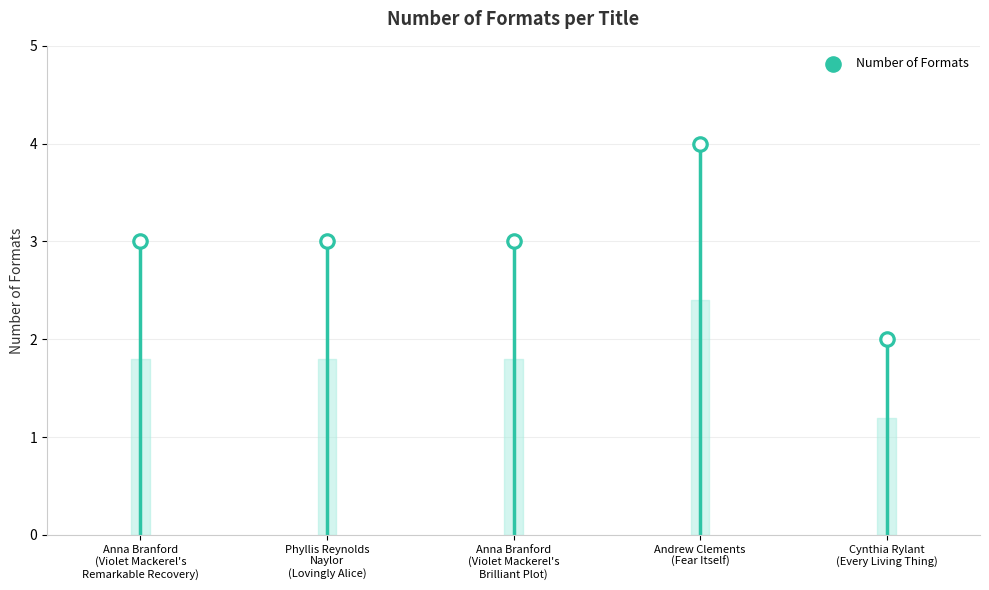

Between Cynthia Rylant
(Every Living Thing) and Anna Branford
(Violet Mackerel's
Brilliant Plot), which is larger?

Anna Branford
(Violet Mackerel's
Brilliant Plot)